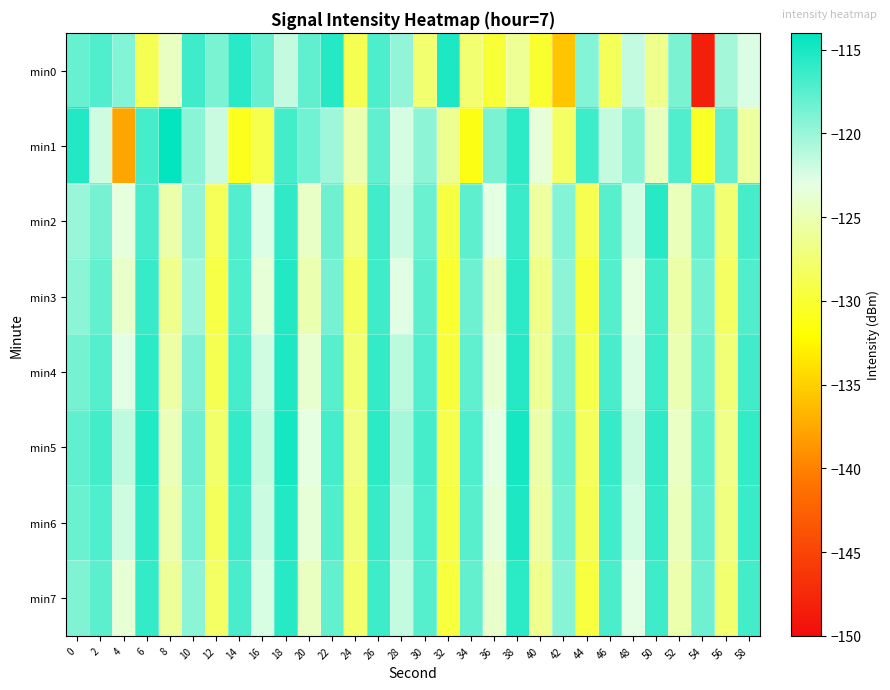

Rank the series at 0 from highest to lowest value.

min1, min5, min0, min6, min4, min7, min3, min2